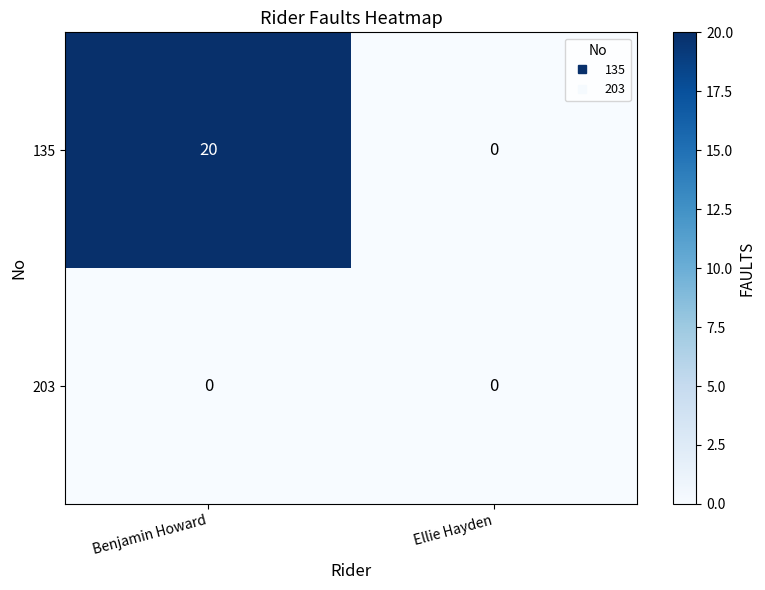

The value of 135 at Ellie Hayden is -6. True or false?

False